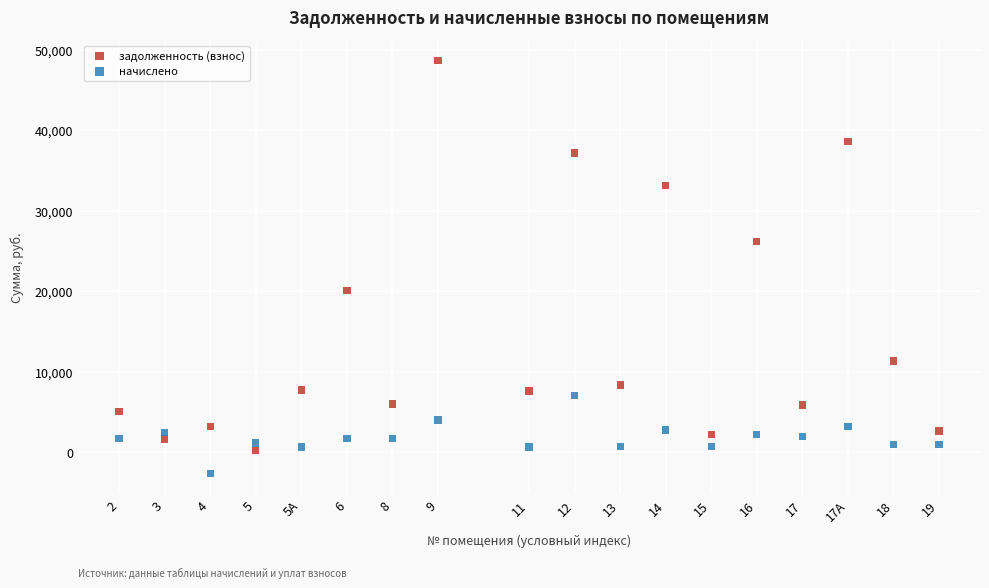

In the задолженность (взнос) series, what Y value is closest to 24424?

26160.5